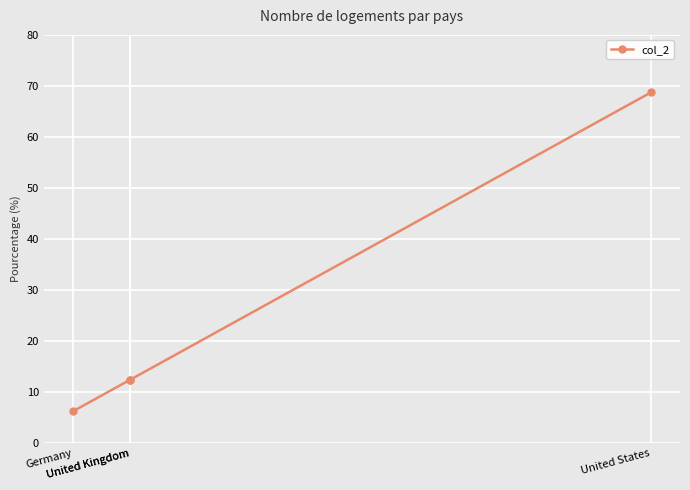

What value does the data have at United Kingdom?

12.5